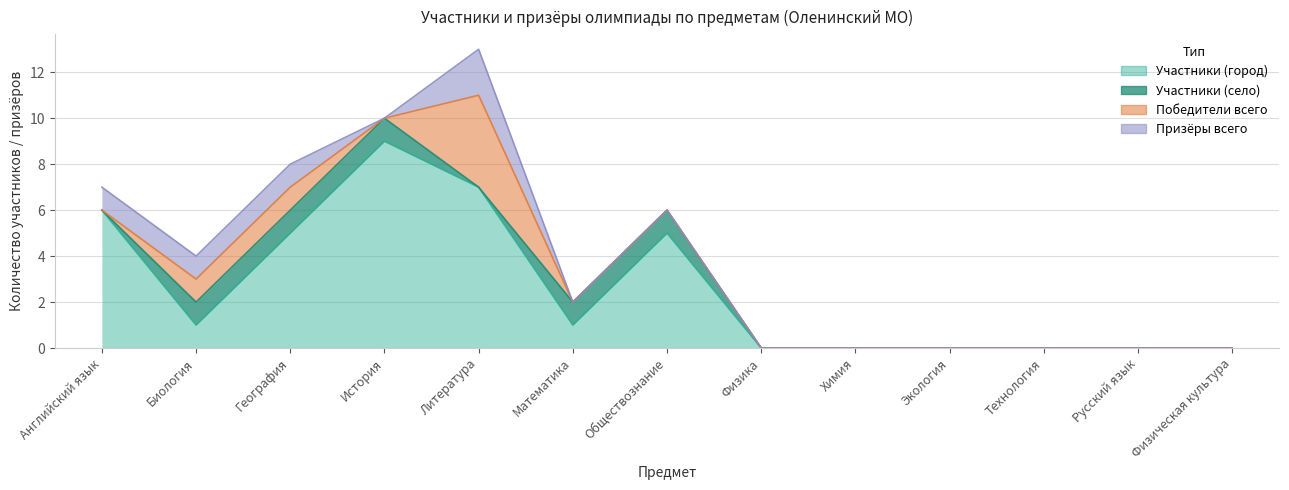

The value of Участники (город) at Русский язык is 0. True or false?

True